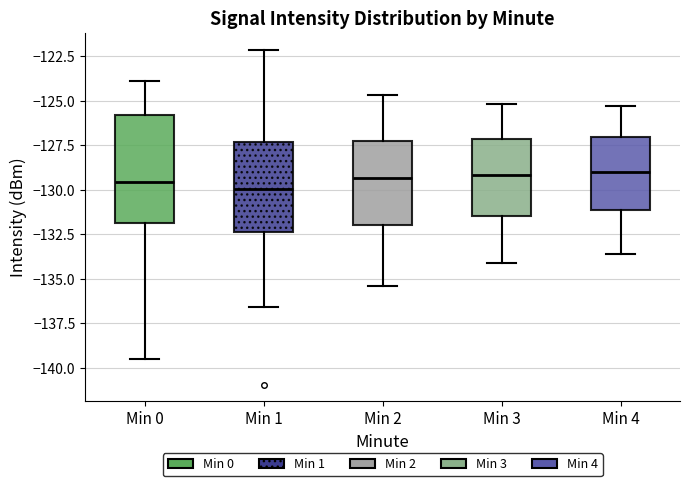

Reading left to right, read every box against the y-axis: the position of its median line, the range the box covers, and the ends of its whiskers. The values are not printed on the chart, so give them approximately, as read against the axis.

Min 0: median -129.5, box -132.0 to -126.0, whiskers -139.5 to -124.0
Min 1: median -130.0, box -132.5 to -127.5, whiskers -136.5 to -122.0
Min 2: median -129.5, box -132.0 to -127.0, whiskers -135.5 to -124.5
Min 3: median -129.0, box -131.5 to -127.0, whiskers -134.0 to -125.0
Min 4: median -129.0, box -131.0 to -127.0, whiskers -133.5 to -125.5